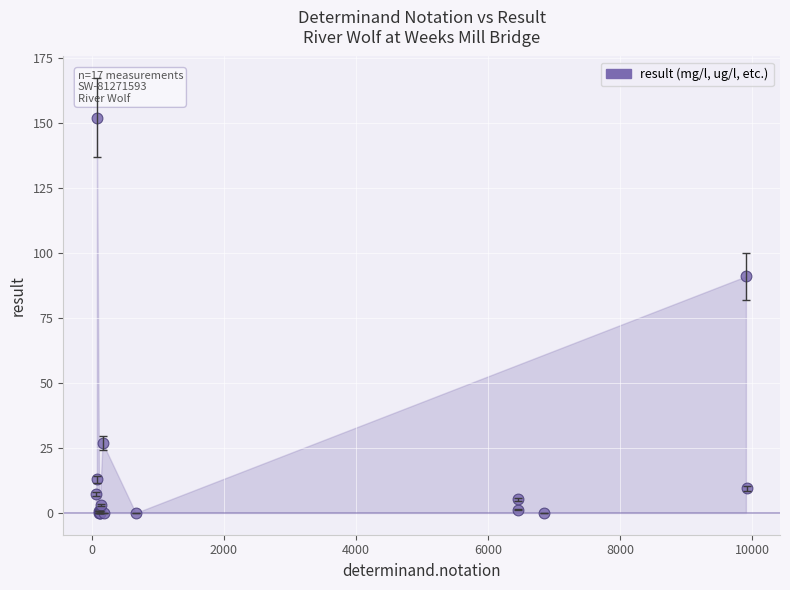

What Y value in the scatter plot is closest to 76?

91.0